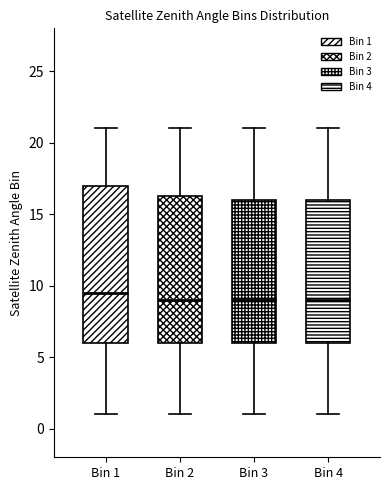

Reading left to right, read every box against the y-axis: the position of its median line, the range the box covers, and the ends of its whiskers. The values are not printed on the chart, so give them approximately, as read against the axis.

Bin 1: median 9.5, box 6.0 to 17.0, whiskers 1.0 to 21.0
Bin 2: median 9.0, box 6.0 to 16.5, whiskers 1.0 to 21.0
Bin 3: median 9.0, box 6.0 to 16.0, whiskers 1.0 to 21.0
Bin 4: median 9.0, box 6.0 to 16.0, whiskers 1.0 to 21.0